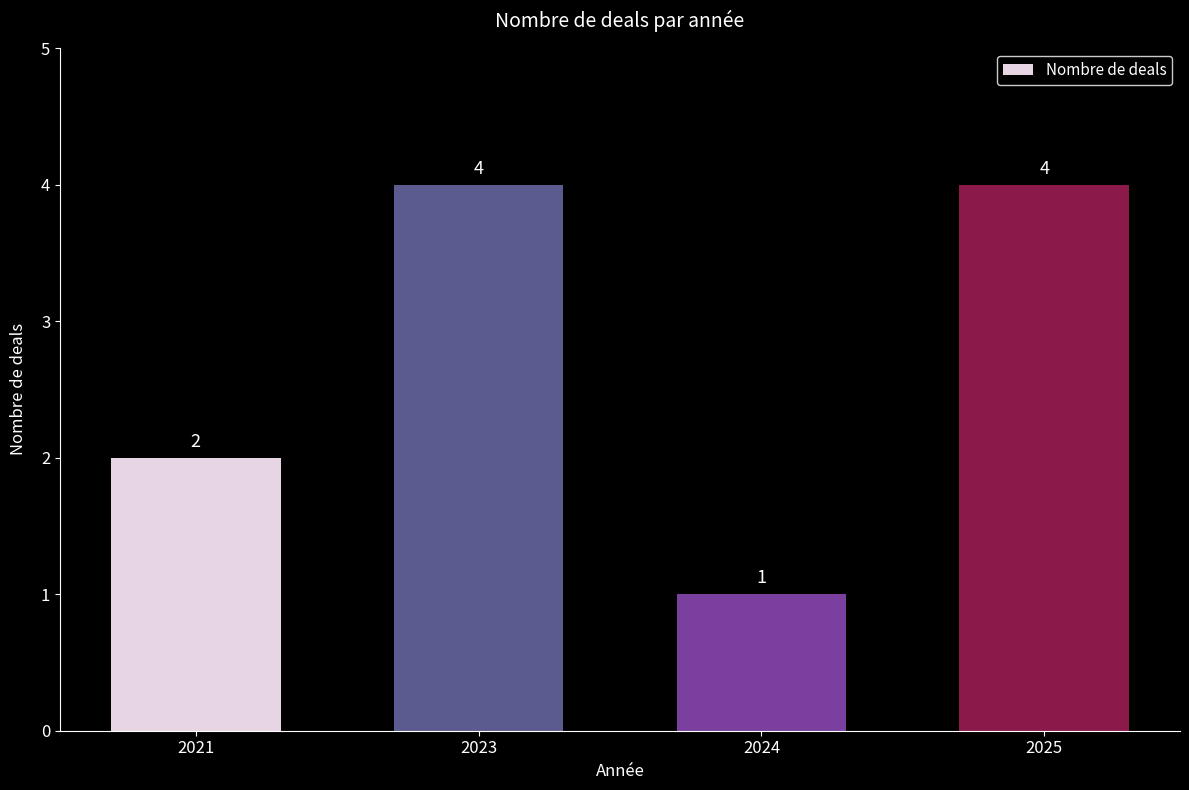

Which label corresponds to the smallest value in the chart?

2024